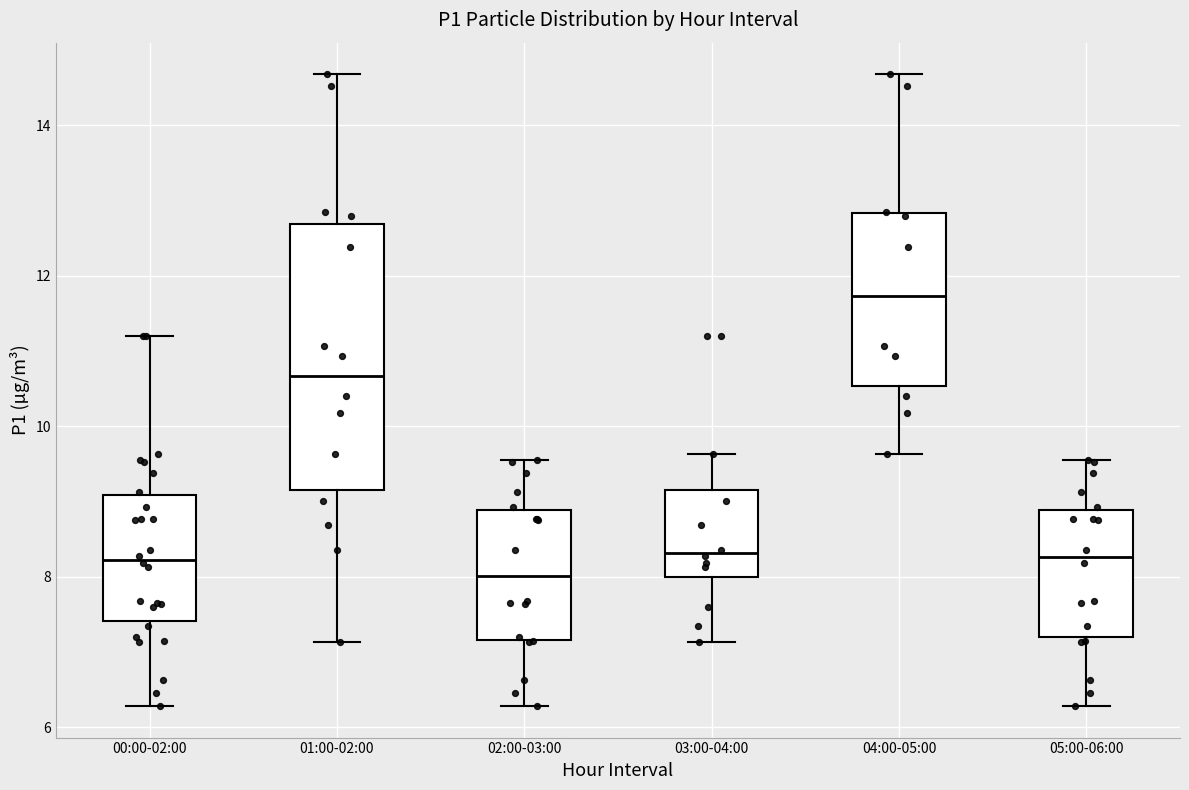

Reading left to right, transcribe this box plot: for each box, give where its median line is, the range the box spans, and where its two whiskers end, as read against the y-axis. The values are not printed on the chart, so give them approximately, as read against the axis.

00:00-02:00: median 8.2, box 7.4 to 9.0, whiskers 6.2 to 11.2
01:00-02:00: median 10.6, box 9.2 to 12.6, whiskers 7.2 to 14.6
02:00-03:00: median 8.0, box 7.2 to 8.8, whiskers 6.2 to 9.6
03:00-04:00: median 8.4, box 8.0 to 9.2, whiskers 7.2 to 9.6
04:00-05:00: median 11.8, box 10.6 to 12.8, whiskers 9.6 to 14.6
05:00-06:00: median 8.2, box 7.2 to 8.8, whiskers 6.2 to 9.6